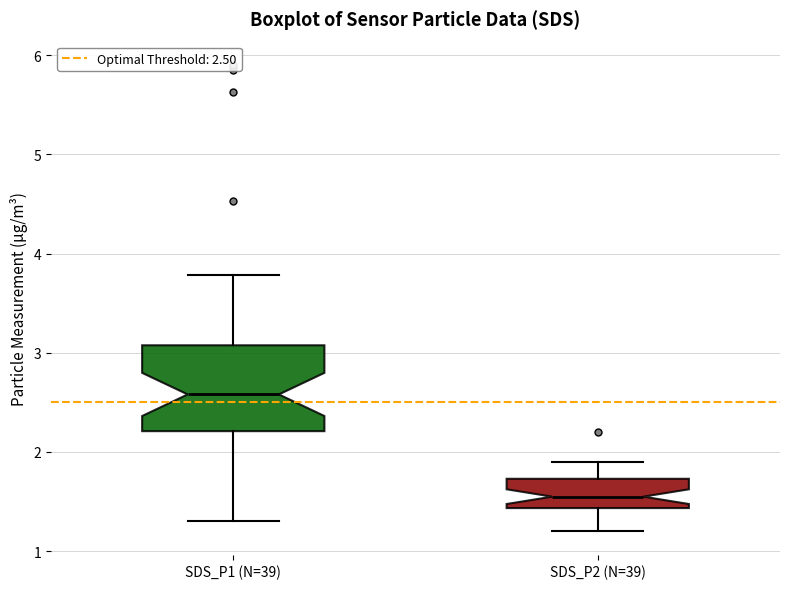

Which box has the highest median line?

SDS_P1 (N=39)